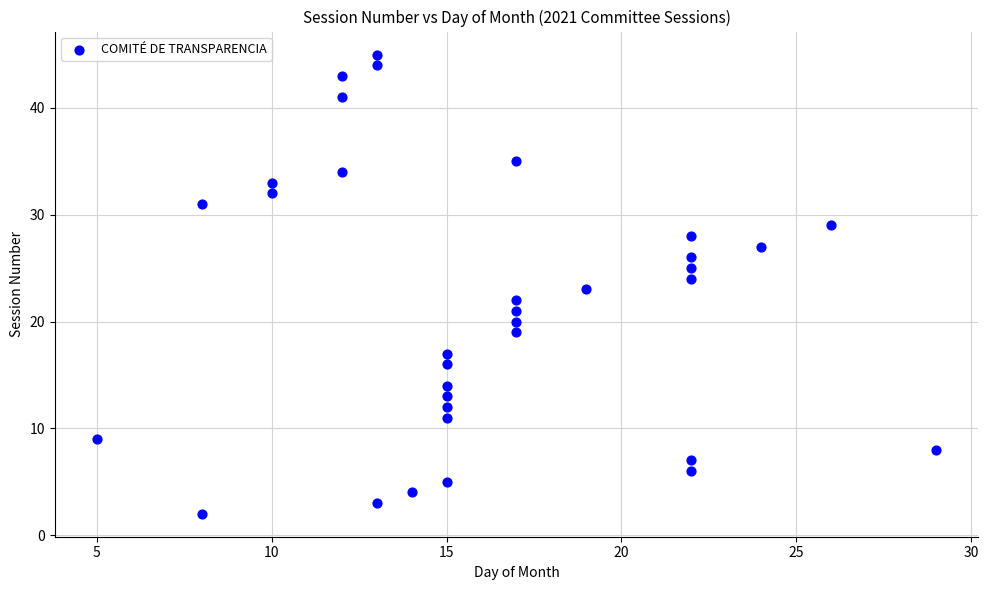

What is the range of X values (max minus min)?

24